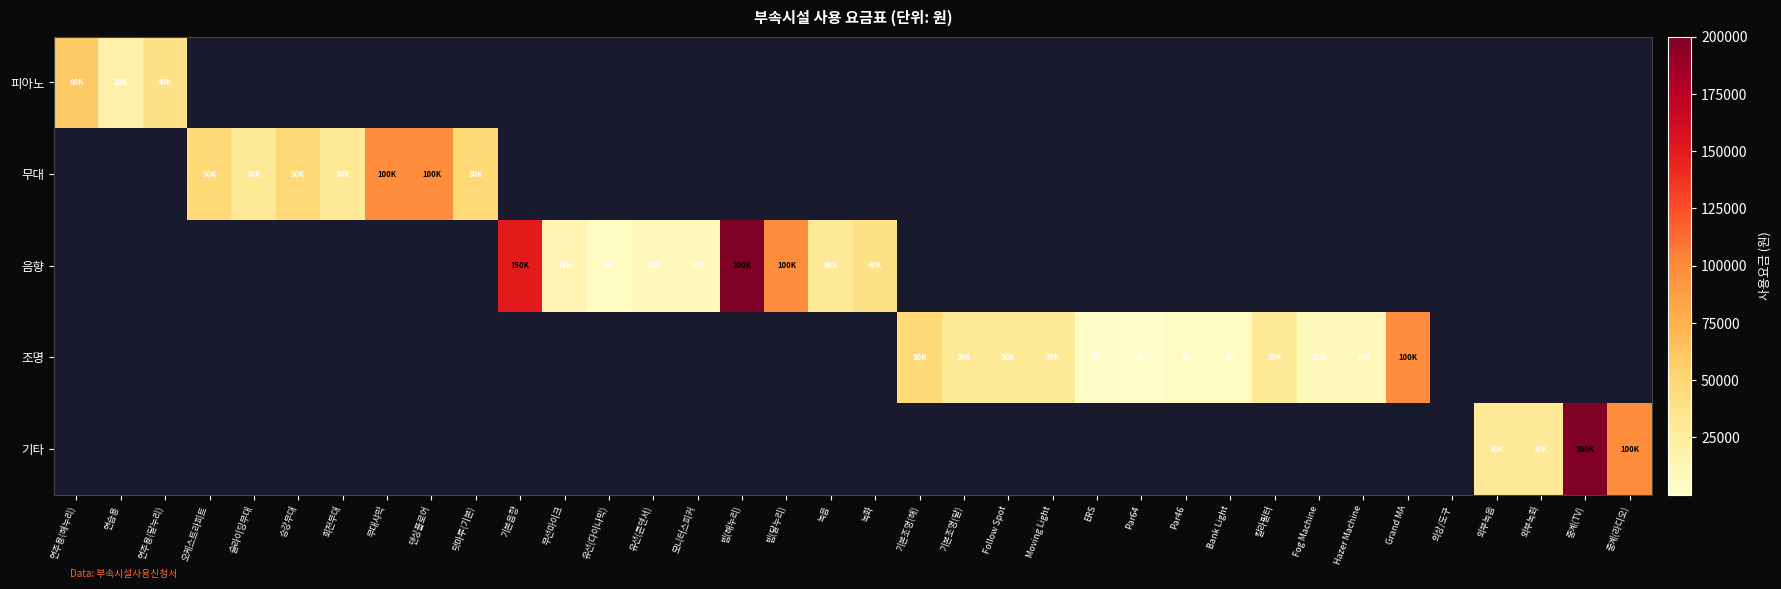

Between 무대샤막 and Bank Light, which is larger?

무대샤막